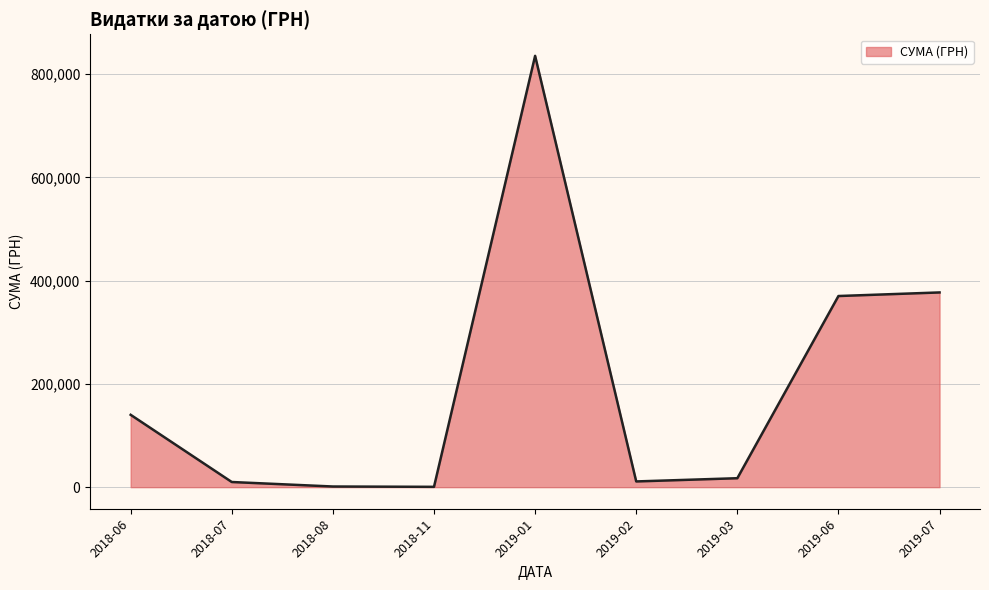

The value at 2019-07 is 125875.4. True or false?

False